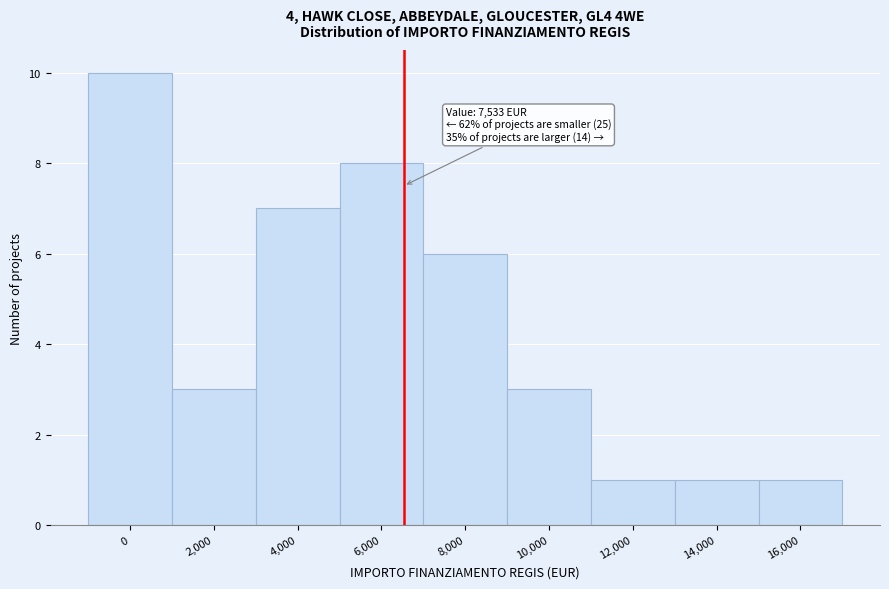

Reading left to right, list all the values displayed in this chart.

10	3	7	8	6	3	1	1	1